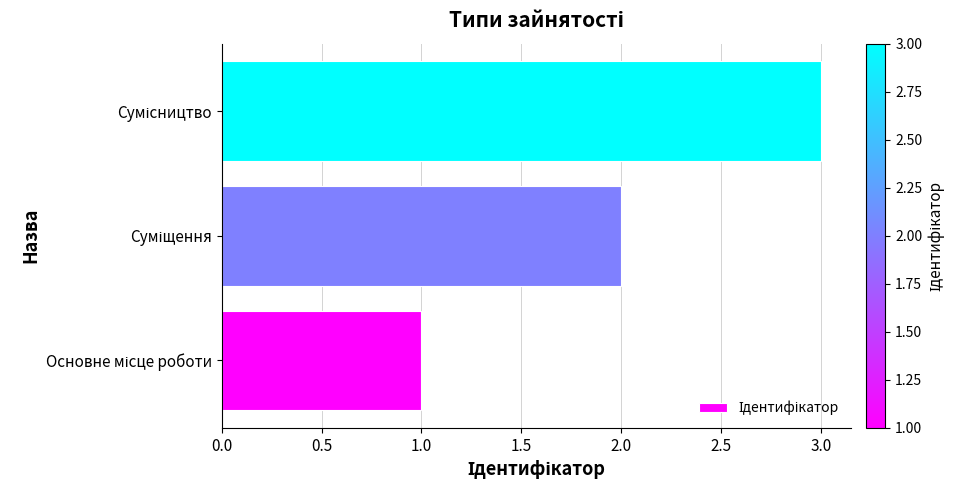

What is the sum of all values?

6